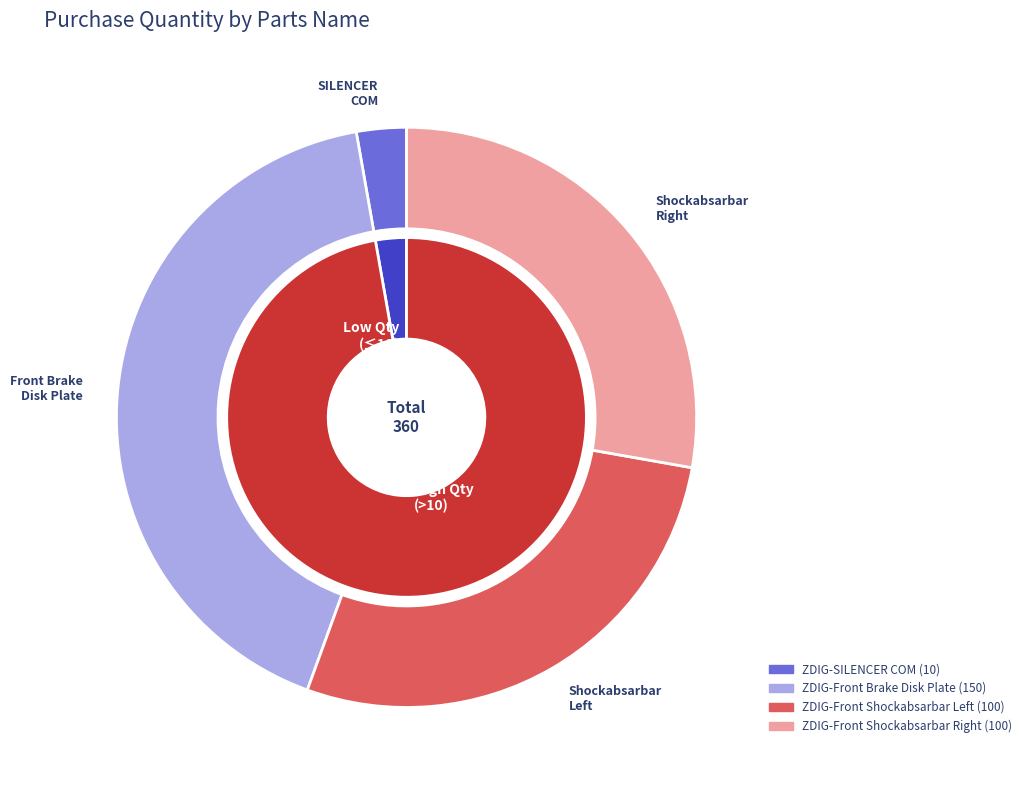

Combined, do ZDIG-Front Brake Disk Plate and ZDIG-SILENCER COM account for over 50%?

No